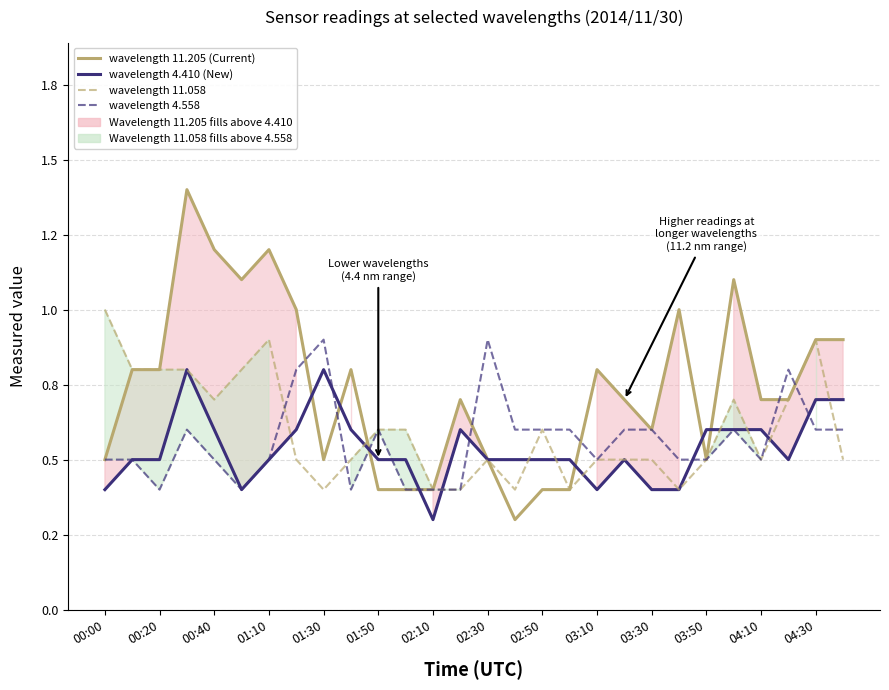

Rank the series by their maximum value, from lowest to highest.

wavelength 4.410 (New), wavelength 4.558, wavelength 11.058, wavelength 11.205 (Current)